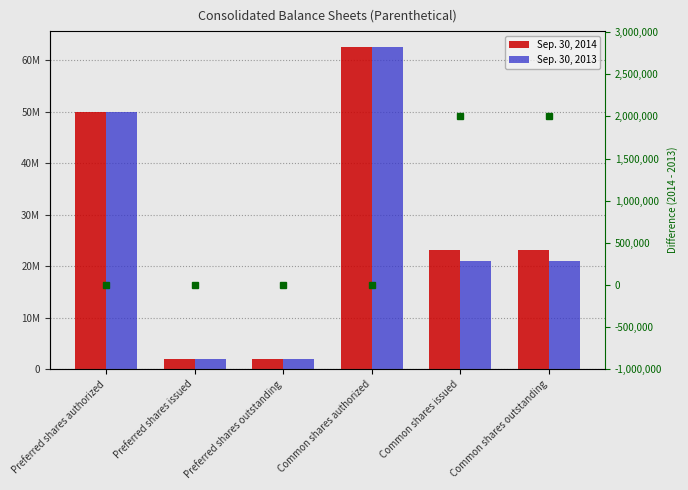

What position from the left is Preferred shares issued?

2